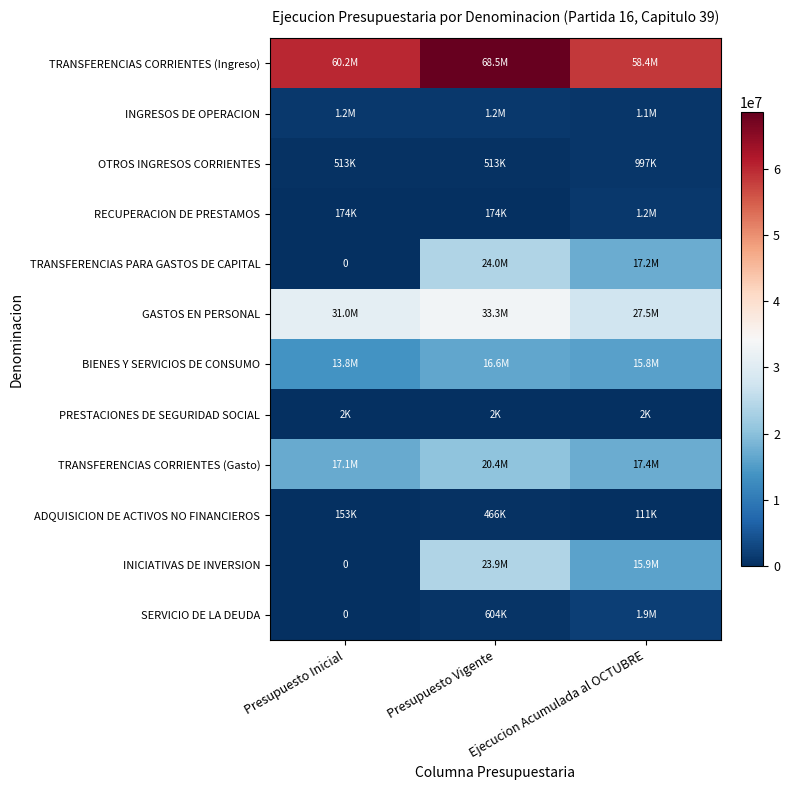

Which label corresponds to the largest value in the chart?

Presupuesto Vigente